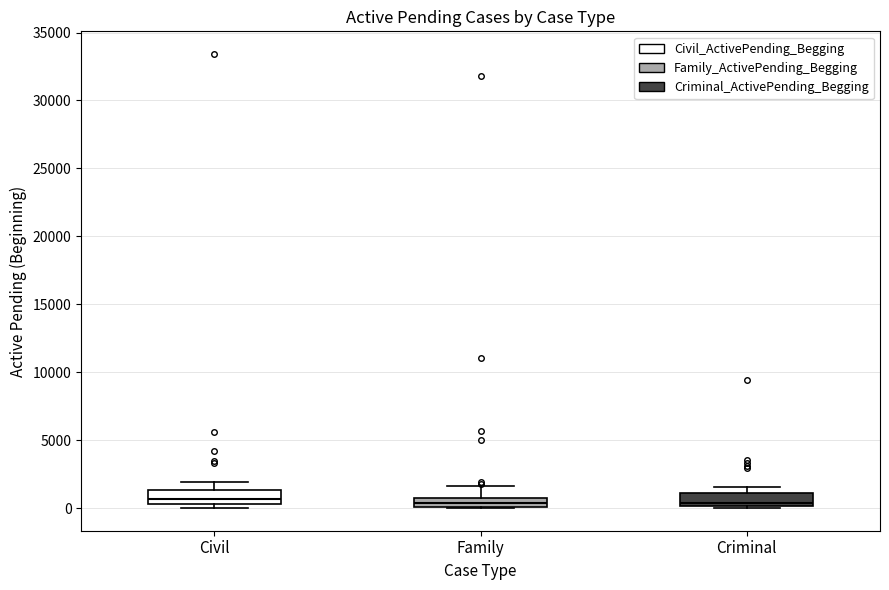

Where is the upper edge of the box for Family on the y-axis? The values are not printed on the chart, so give them approximately, as read against the axis.

500